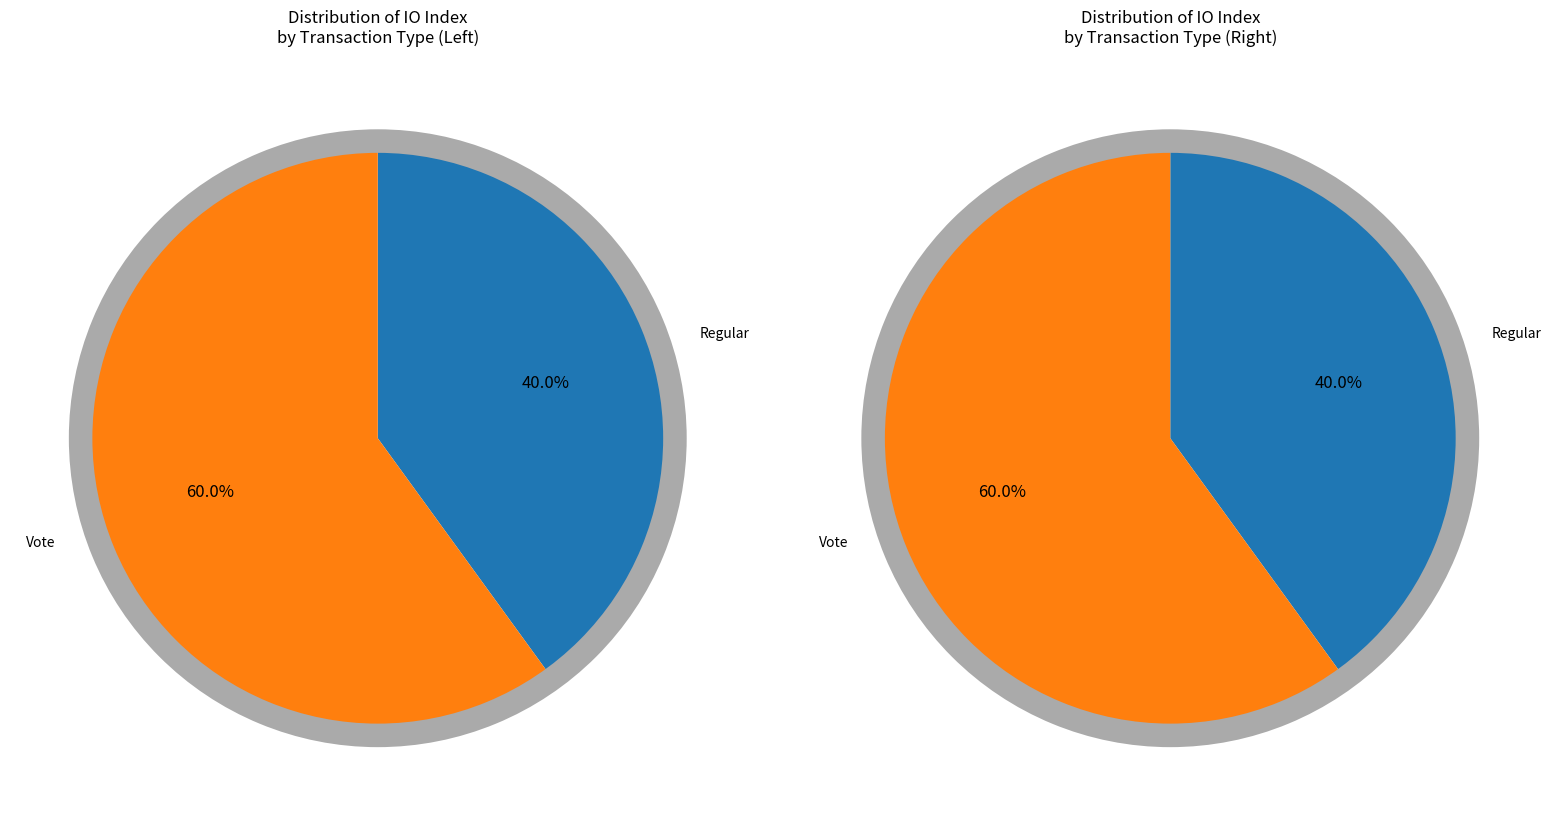

What is the total percentage of Vote and Regular?

100.0%